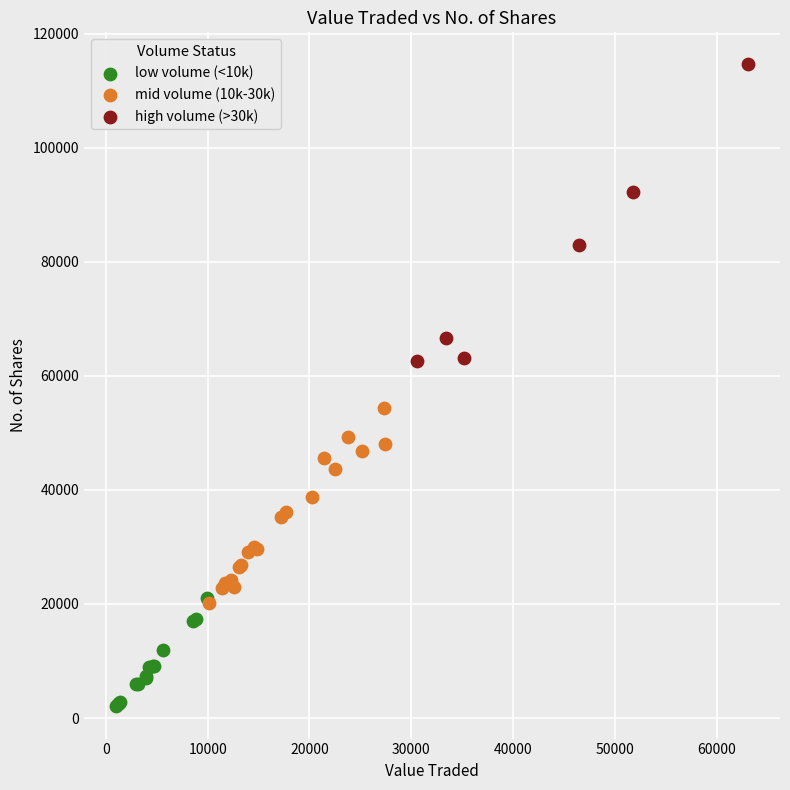

Which series contains the highest Y value?

high volume (>30k)